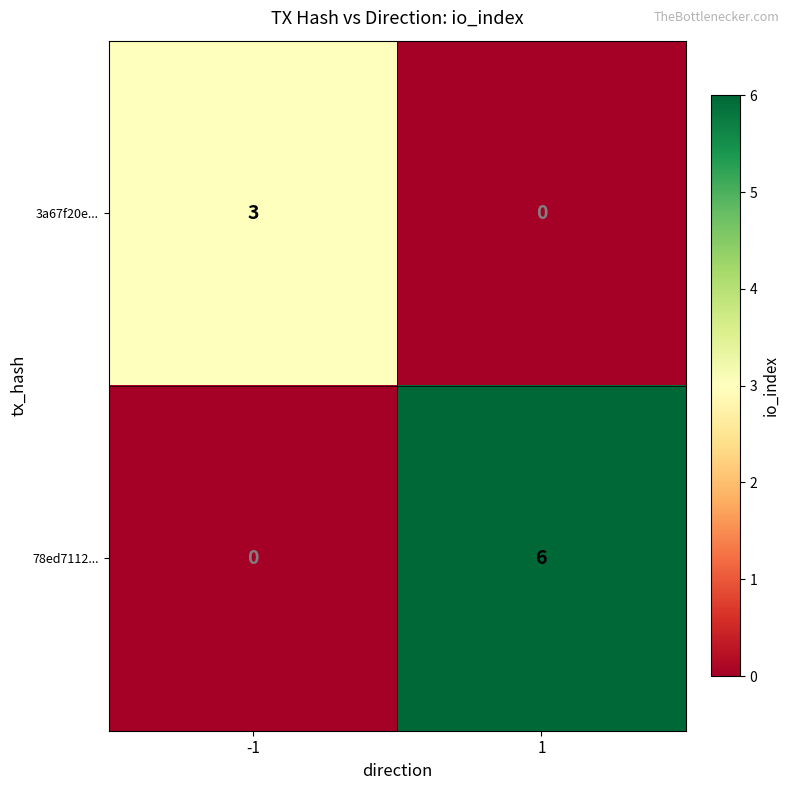

Which series has the widest spread of values?

78ed7112...